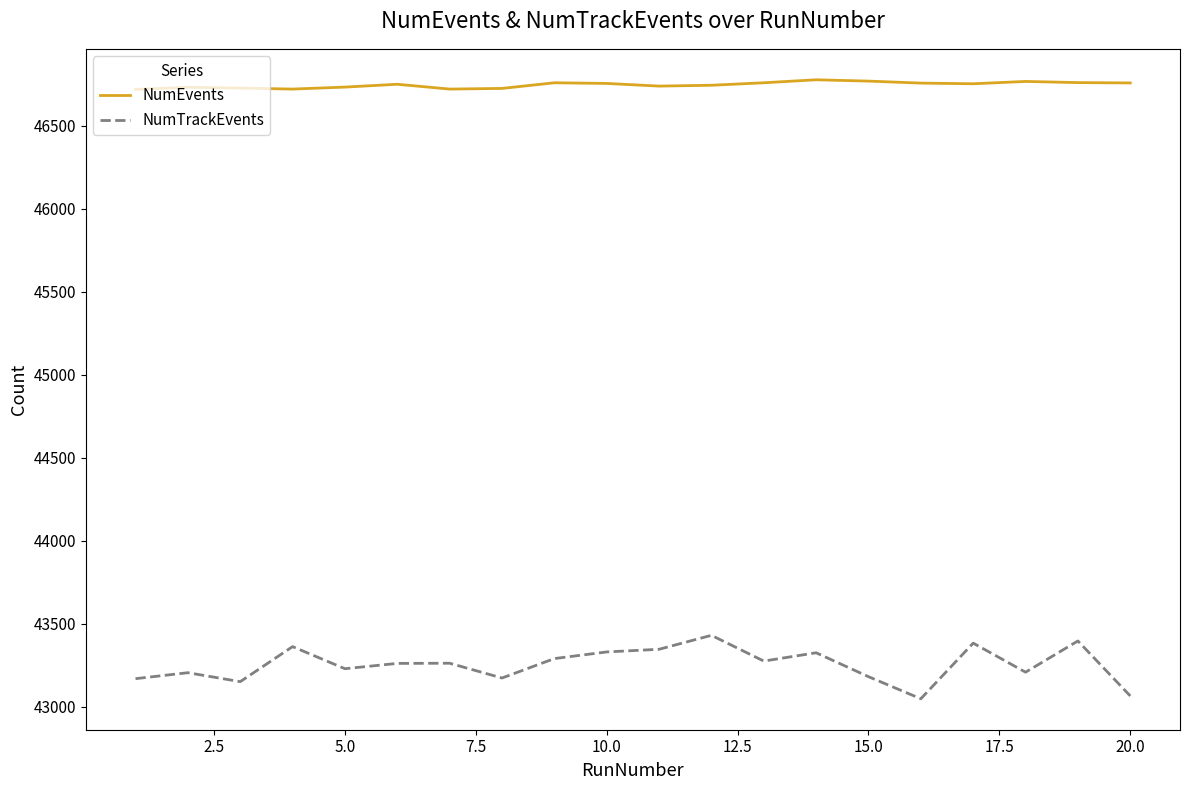

What is the difference between the maximum and minimum values in the NumTrackEvents series?

382